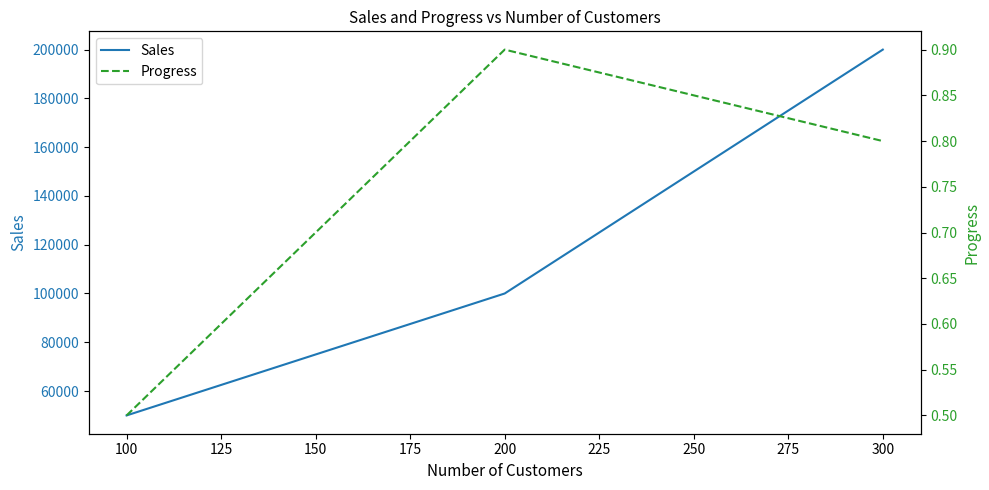

What is the lowest value of the Sales series?

50000